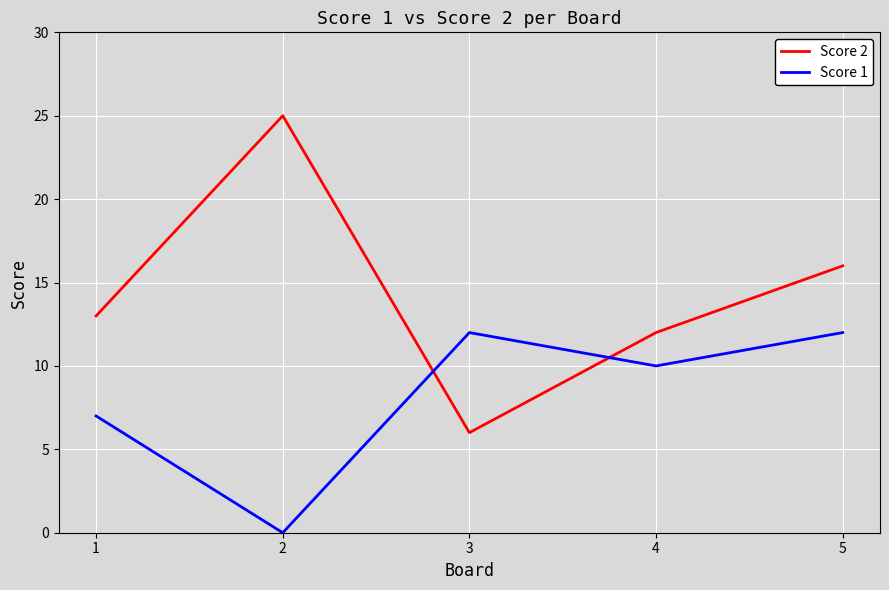

How many intersections are there between Score 1 and Score 2?

2